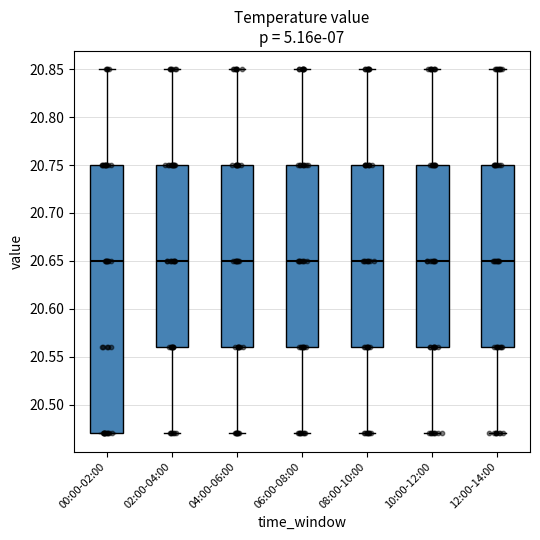

Which box is the tallest, from its lower edge to its upper edge?

00:00-02:00